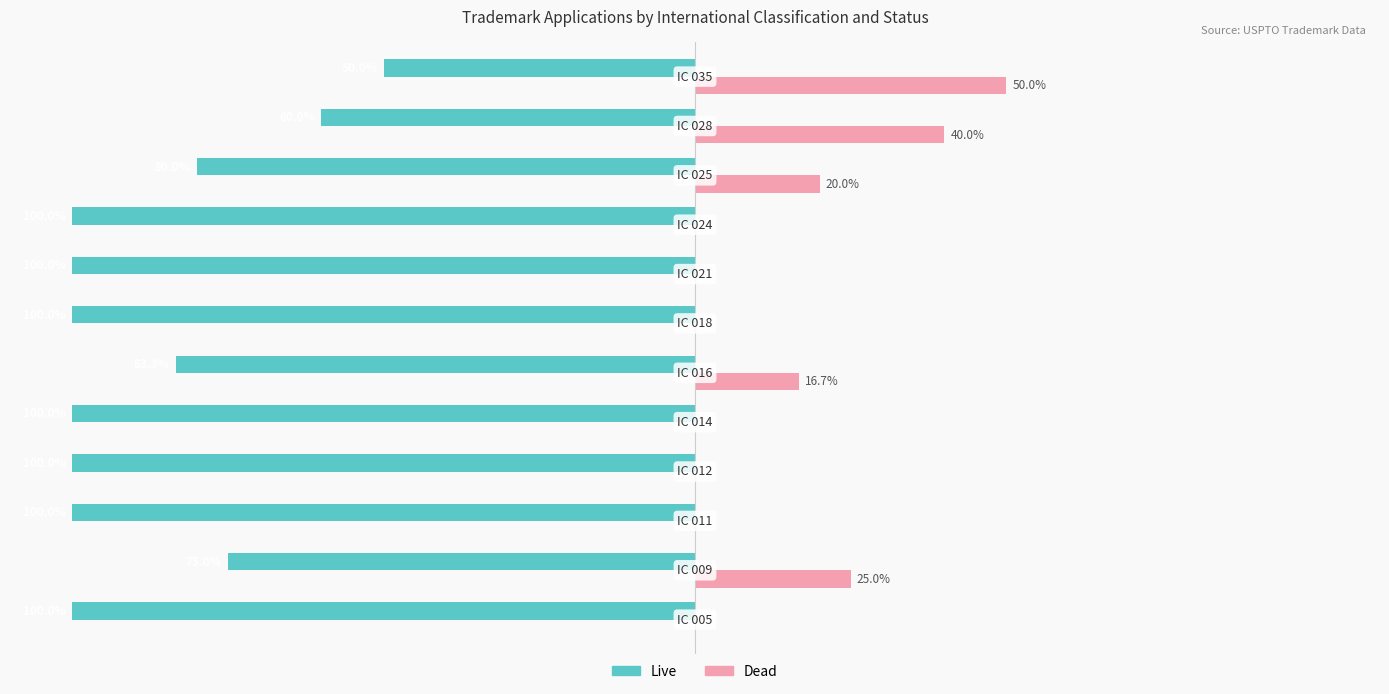

How many series are shown in this chart?

2